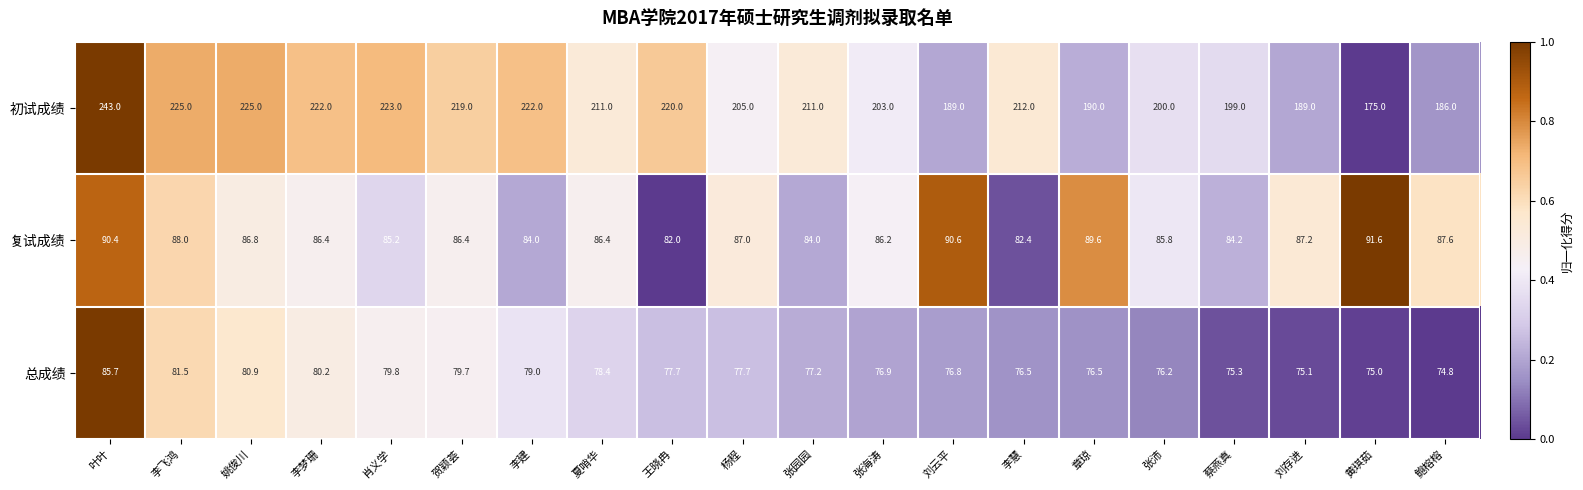

Which category has the lowest value across all series?

鲍榕榕